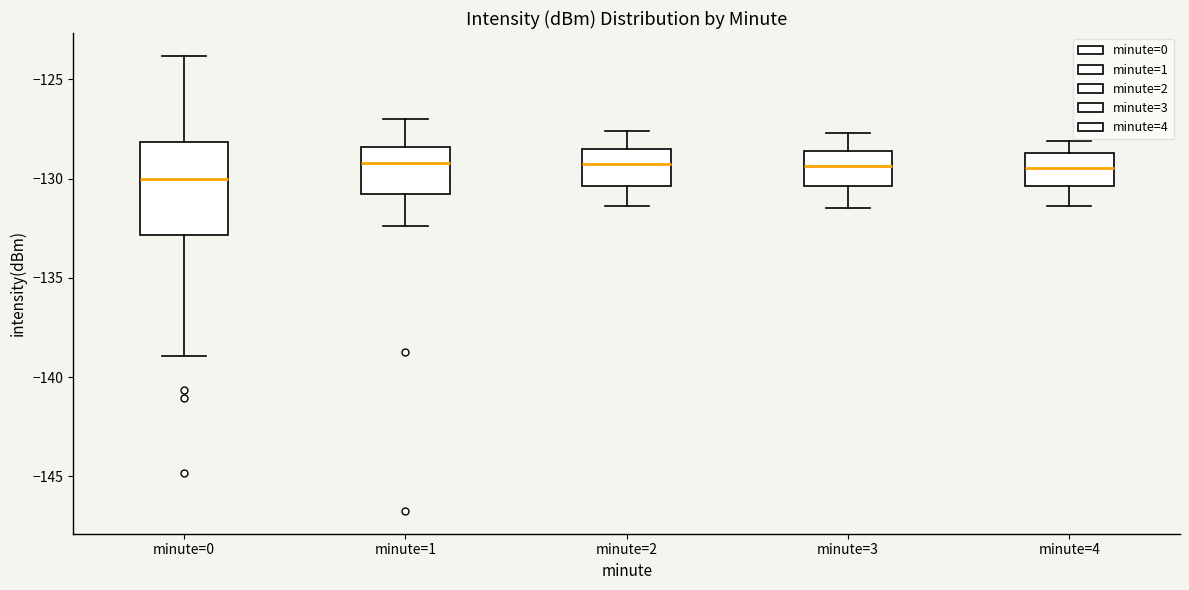

Reading left to right, transcribe this box plot: for each box, give where its median line is, the range the box spans, and where its two whiskers end, as read against the y-axis. The values are not printed on the chart, so give them approximately, as read against the axis.

minute=0: median -130.0, box -133.0 to -128.0, whiskers -139.0 to -124.0
minute=1: median -129.0, box -131.0 to -128.5, whiskers -132.5 to -127.0
minute=2: median -129.0, box -130.5 to -128.5, whiskers -131.5 to -127.5
minute=3: median -129.5, box -130.5 to -128.5, whiskers -131.5 to -127.5
minute=4: median -129.5, box -130.5 to -128.5, whiskers -131.5 to -128.0